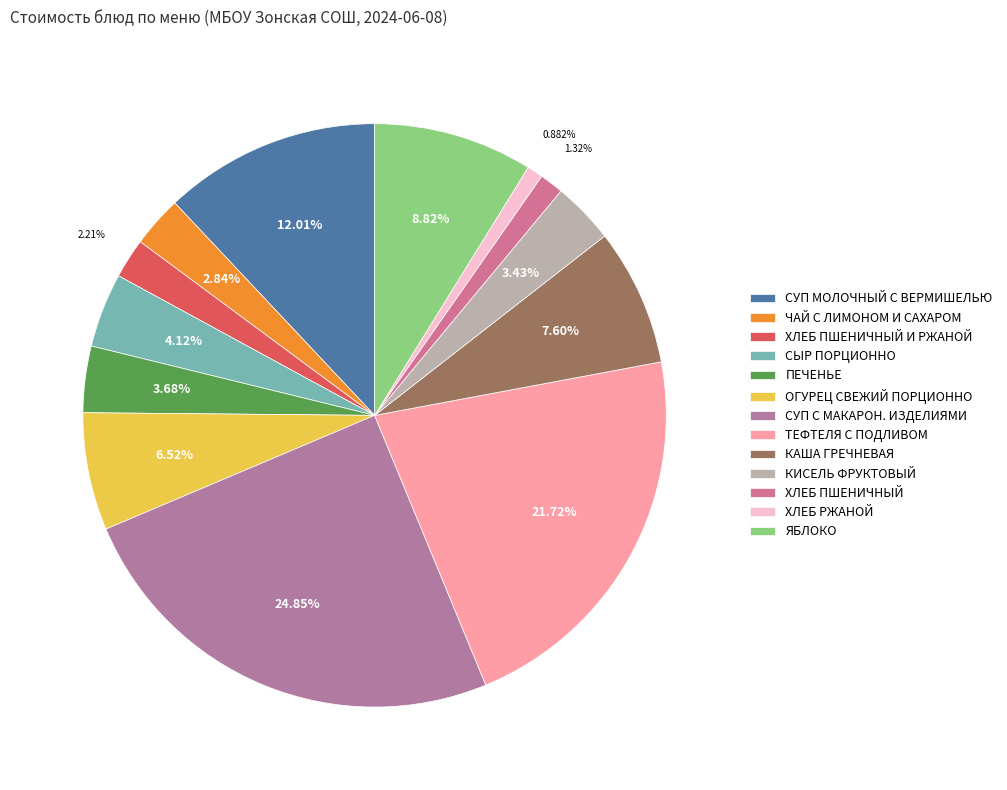

Is there any slice that represents more than half of the pie?

No